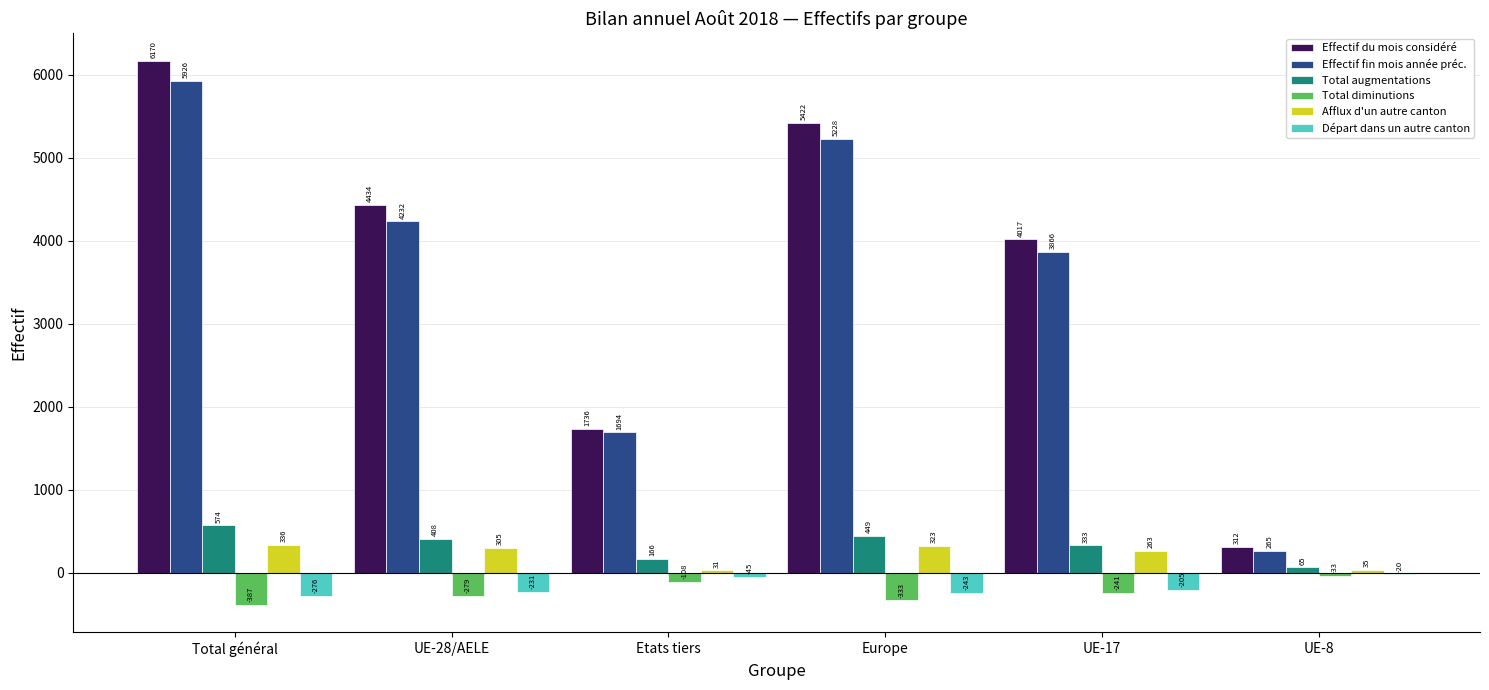

The value of Total diminutions at UE-8 is -33. True or false?

True